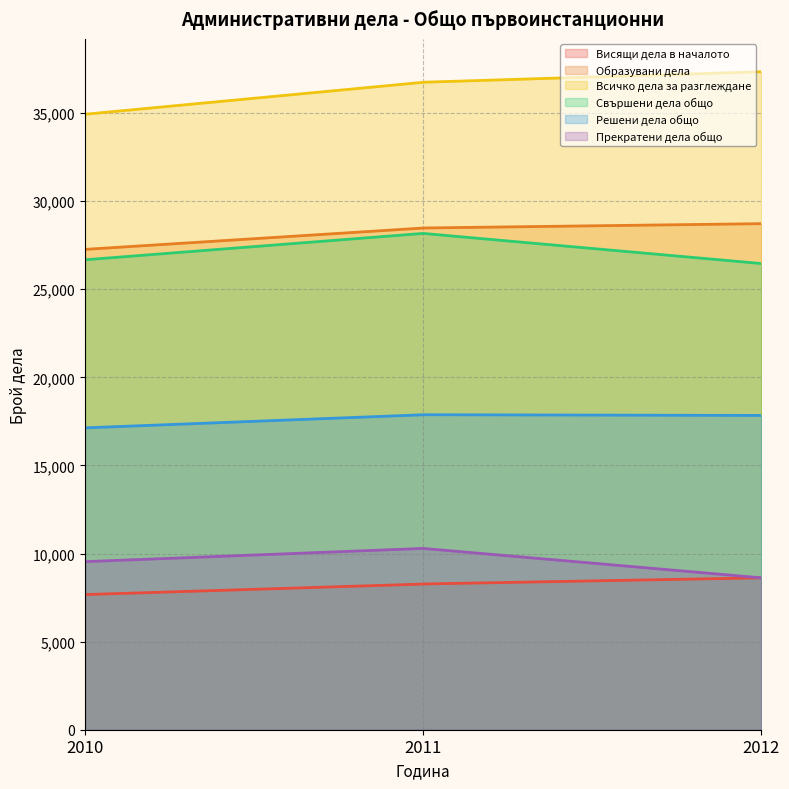

How many series are shown in this chart?

6